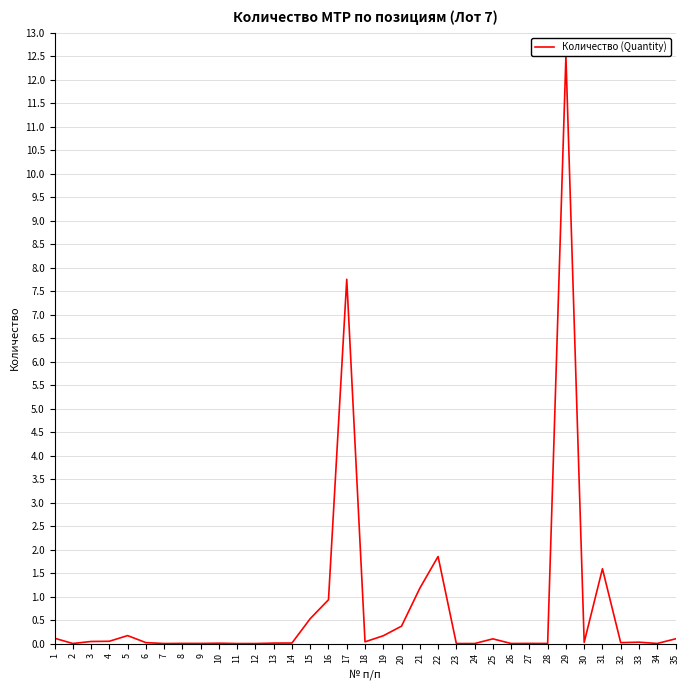

What is the sum of the values at 15 and 19?

0.7